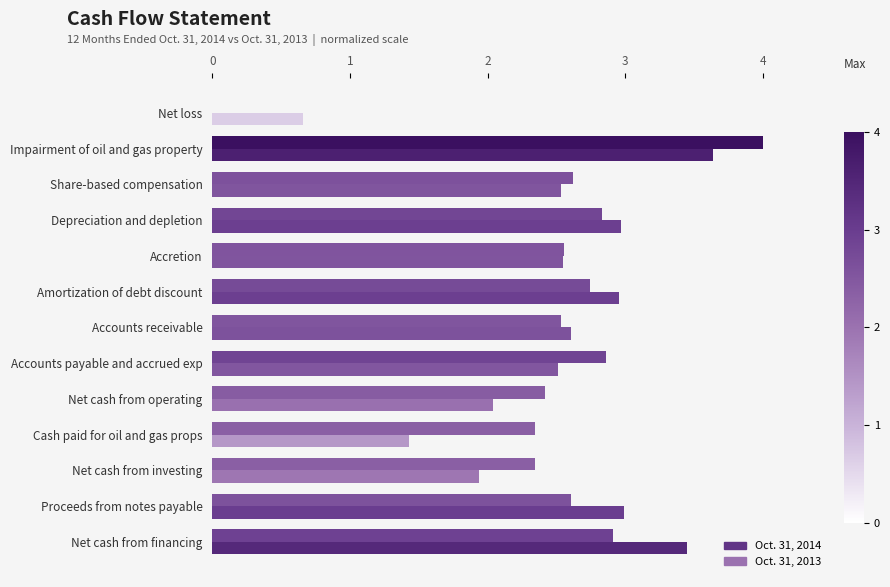

What is the average value of the Oct. 31, 2013 series?

2.5